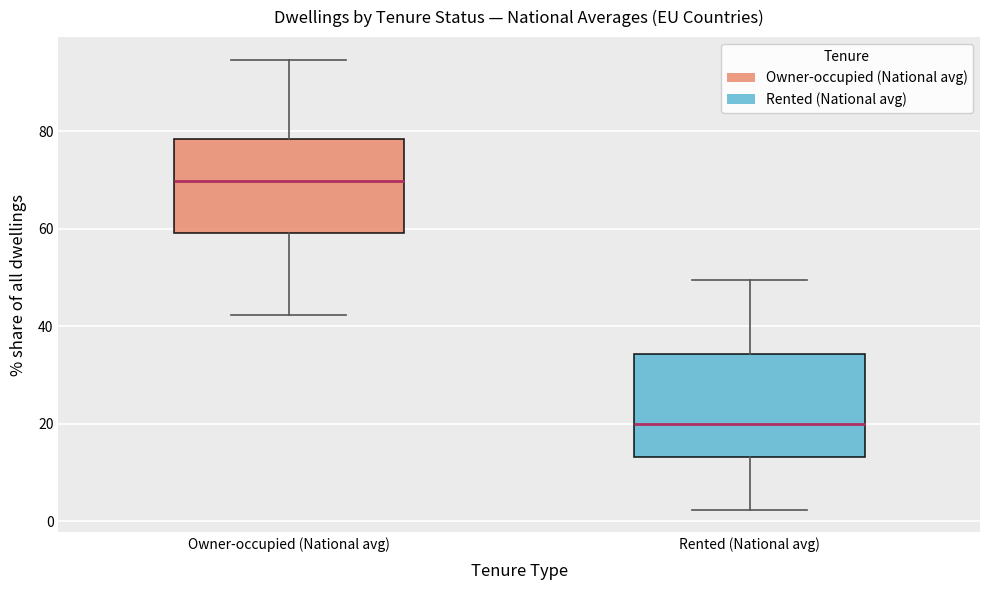

Which box's median line is the highest?

Owner-occupied (National avg)